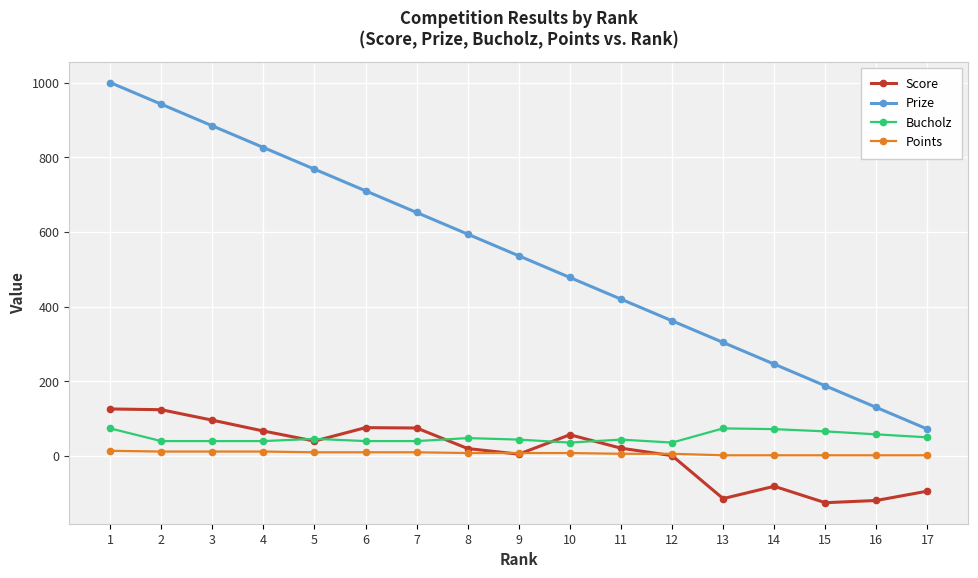

What is the total value across all series at 14?

239